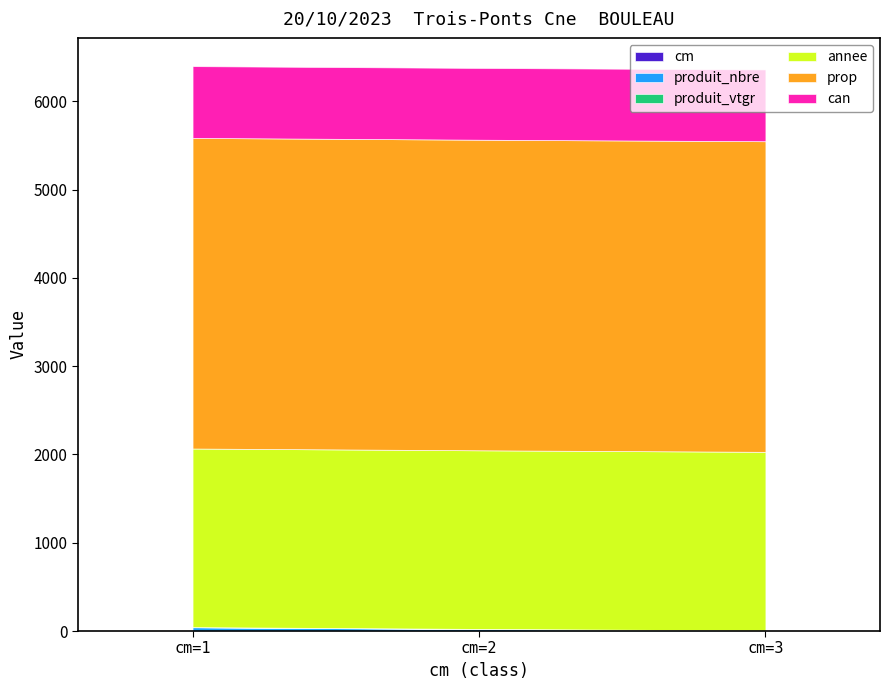

What value does the produit_vtgr series have at cm=2?

2.0